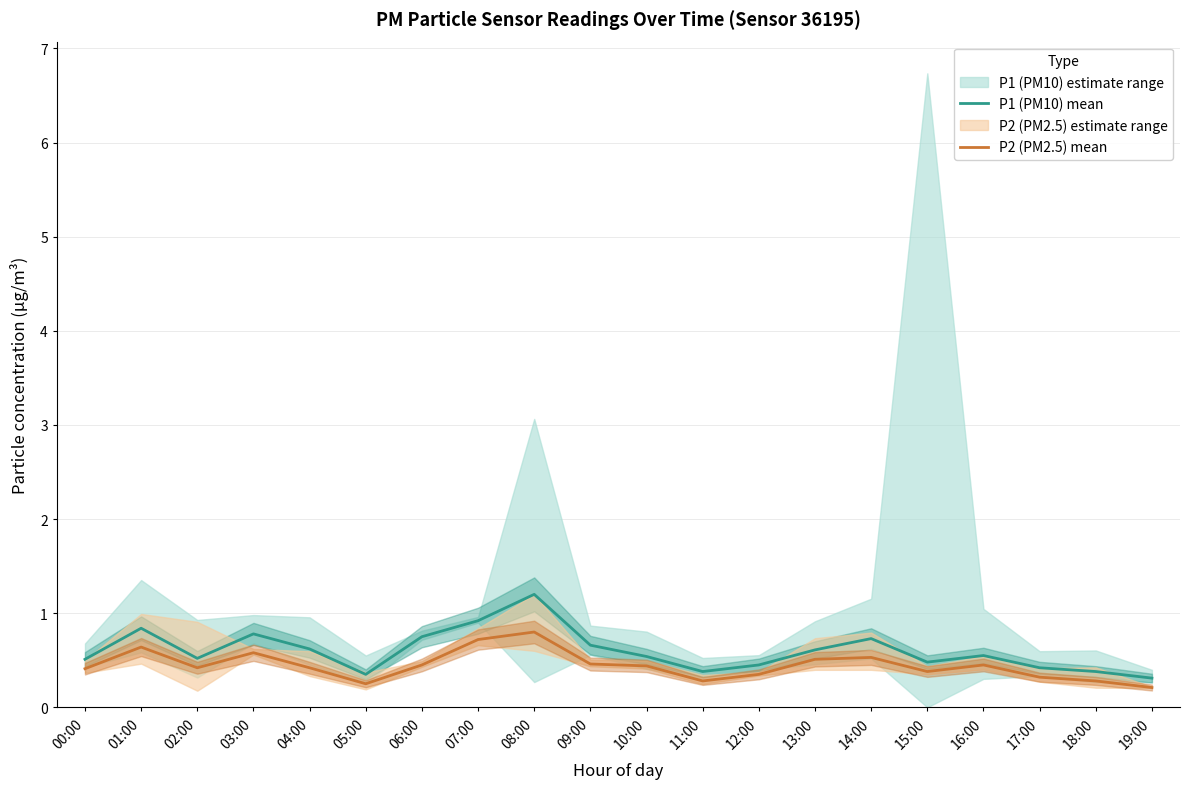

What is the label of the 19th point from the right?

01:00